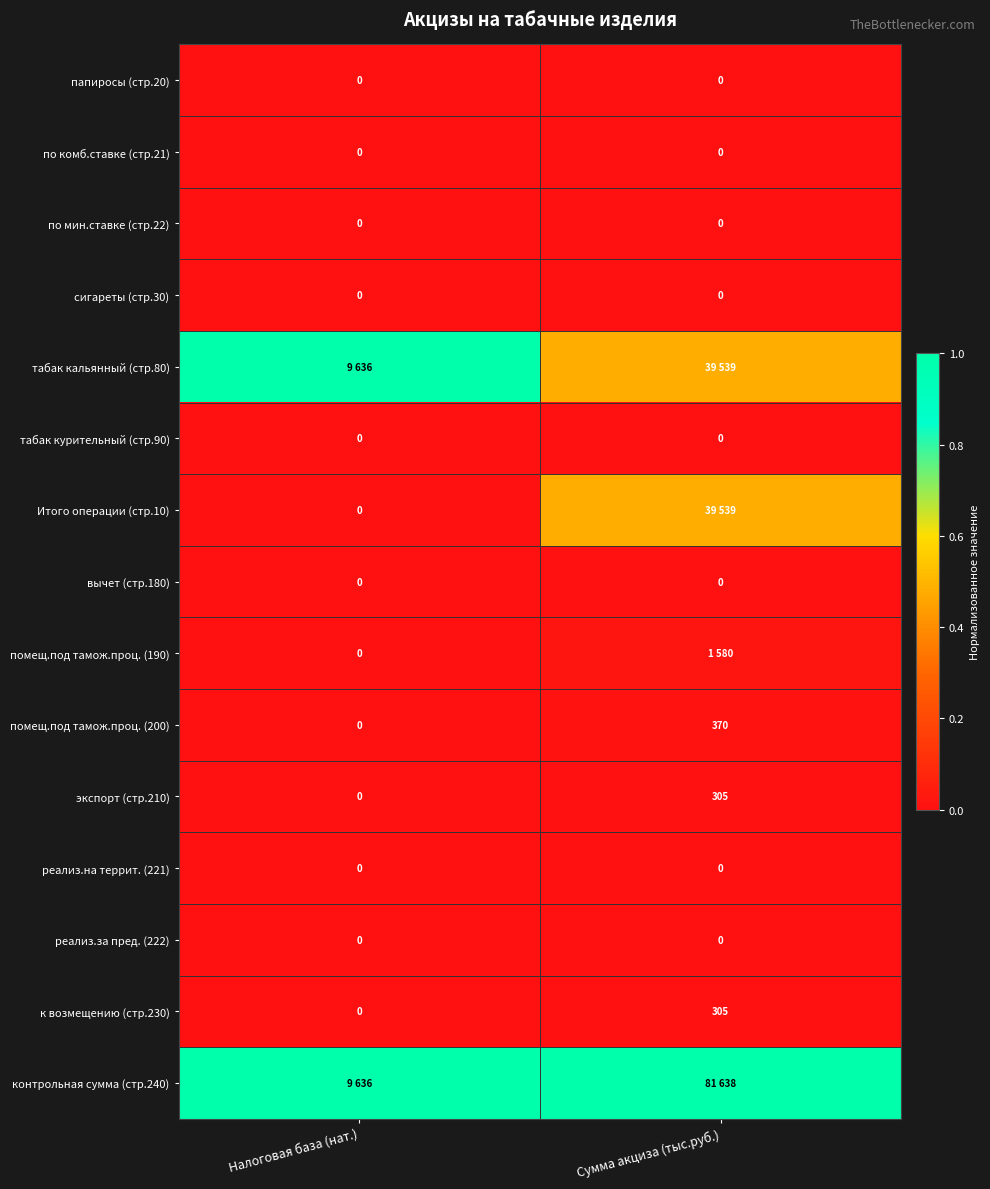

At which label does к возмещению (стр.230) reach its peak?

Сумма акциза (тыс.руб.)